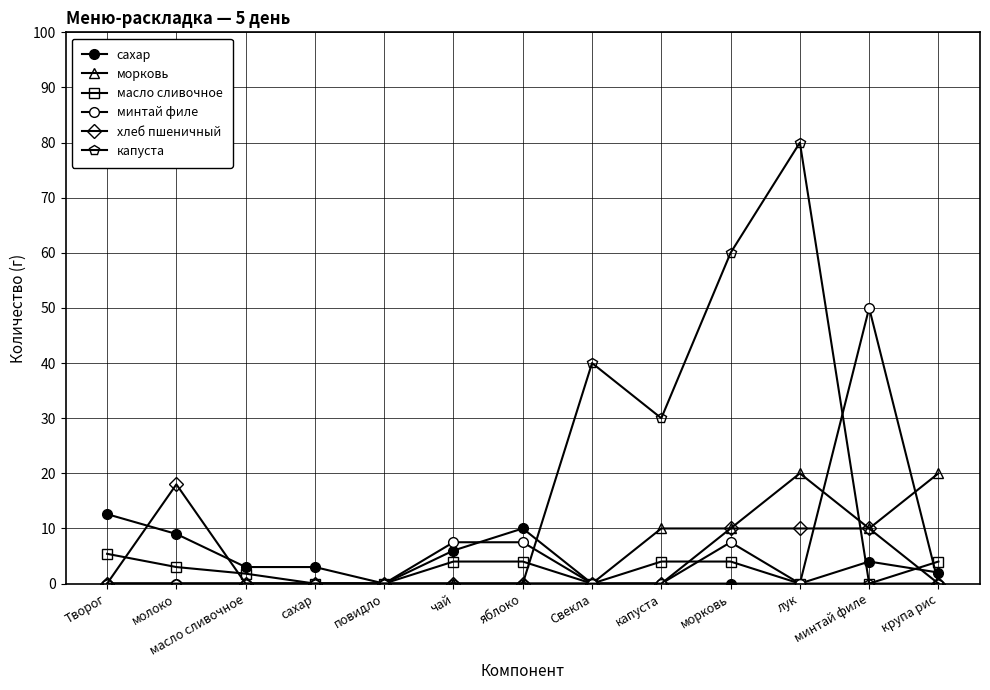

What is the difference between the second highest and second lowest values in the сахар series?

10.0